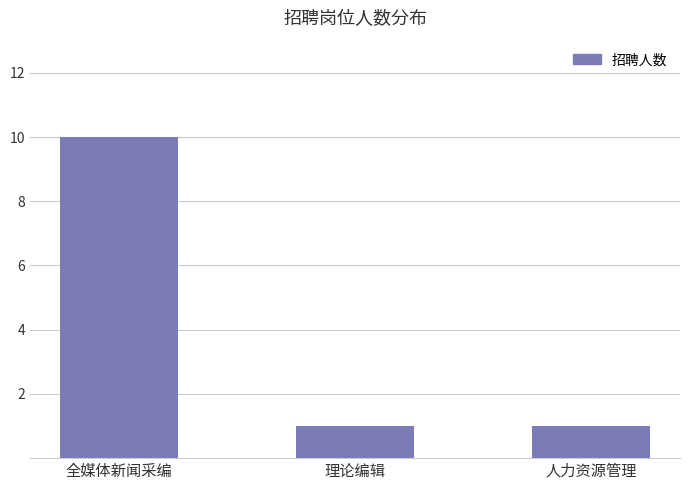

What is the difference between the values at 理论编辑 and 全媒体新闻采编?

9